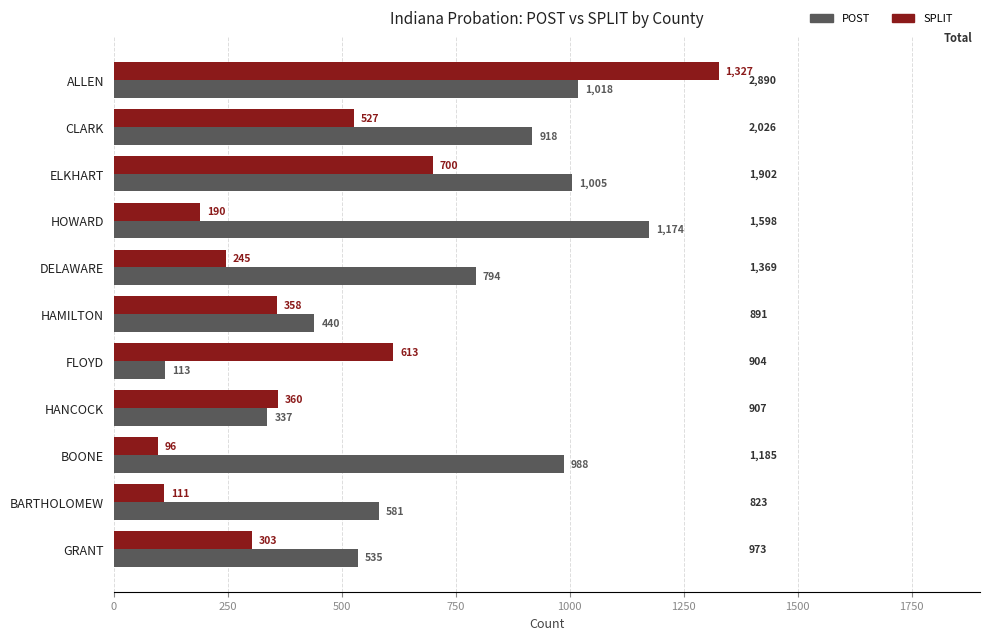

Which series has the widest spread of values?

SPLIT